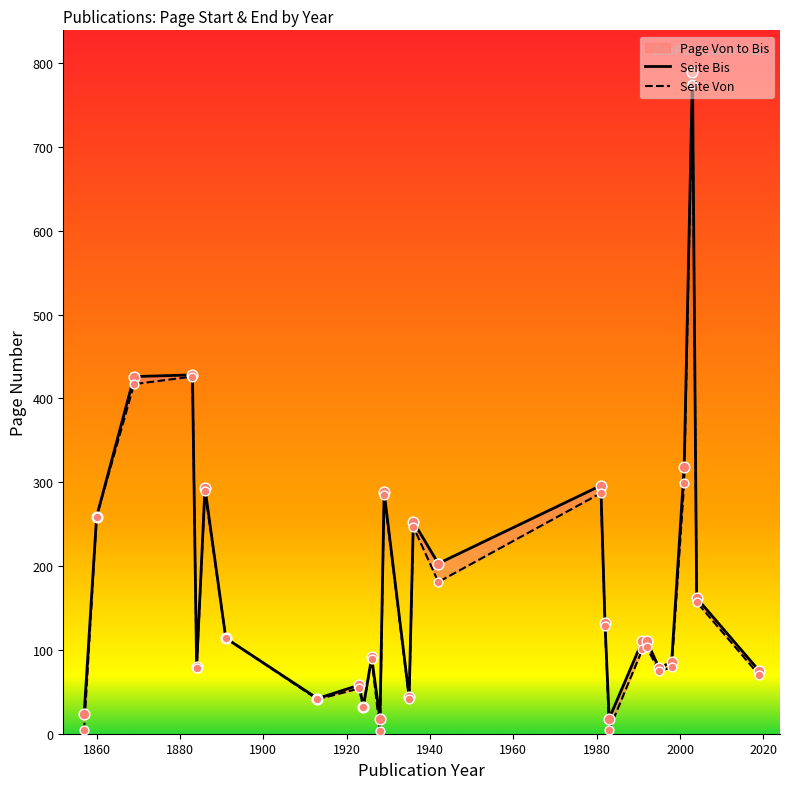

Which series has the widest spread of Y values?

Seite Von